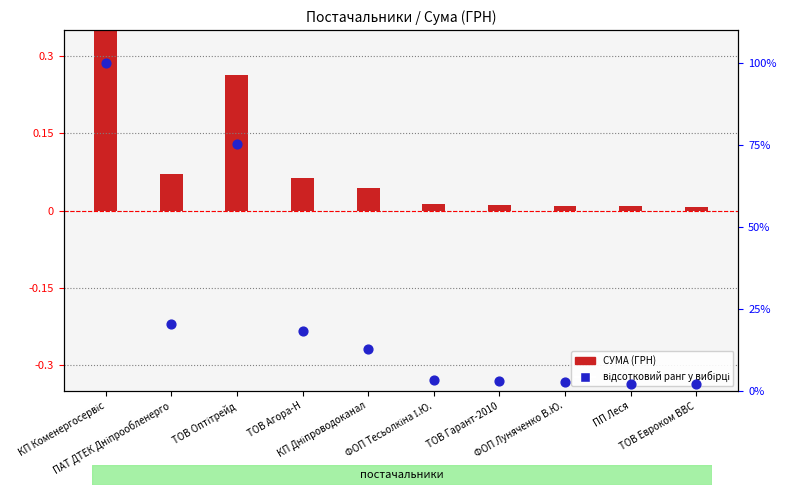

Which has a higher value, ПАТ ДТЕК Дніпрообленерго or ФОП Тесьолкіна І.Ю.?

ПАТ ДТЕК Дніпрообленерго